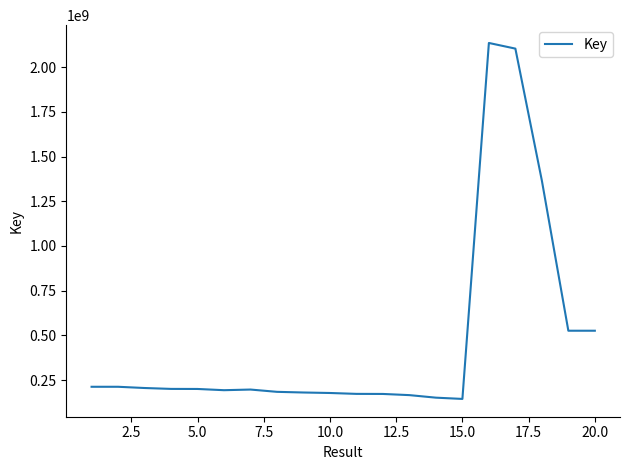

What is the maximum value shown in the chart?

2135736520